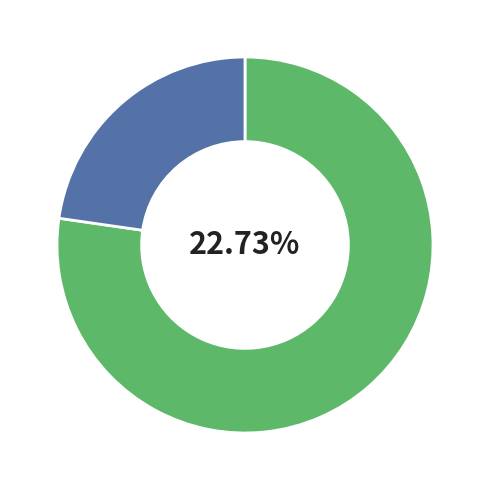

Which category has the biggest portion of the pie?

Board 7